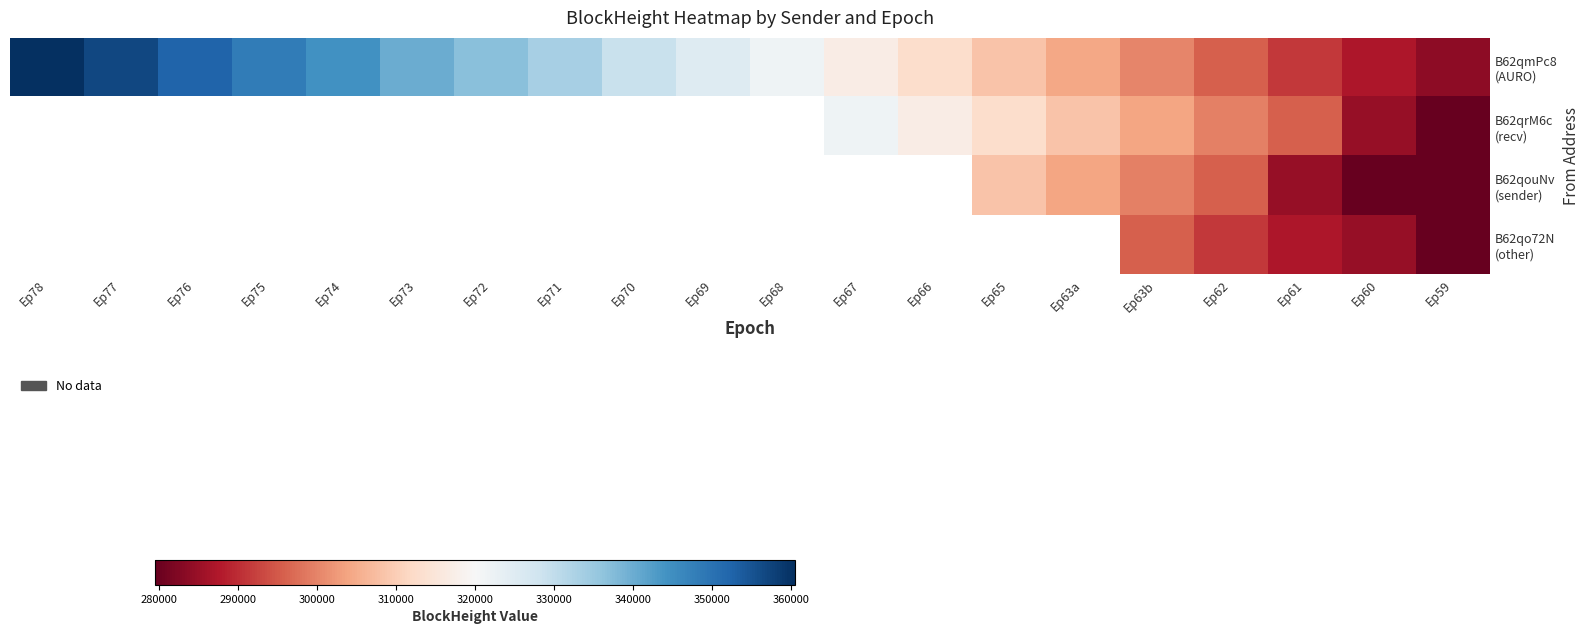

Which series has the largest total across all categories?

B62qmPc8 (AURO)